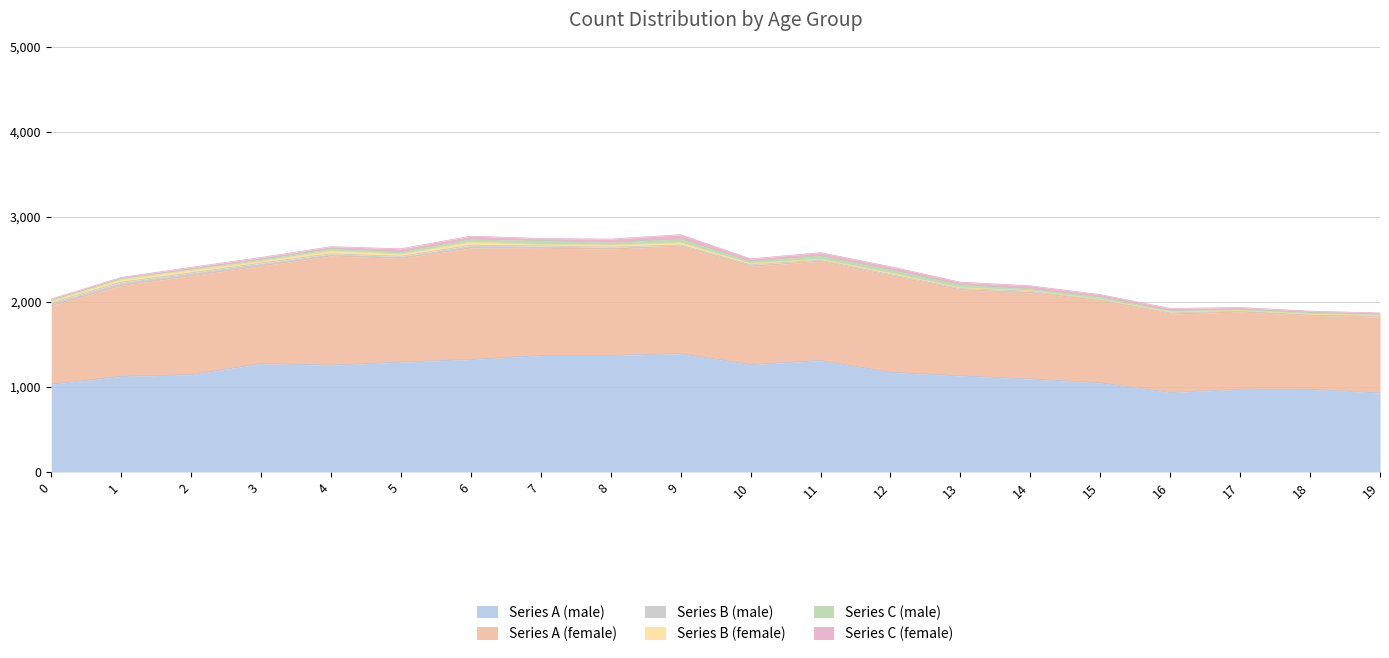

How many interior local valleys does the Series A (female) series have?

6